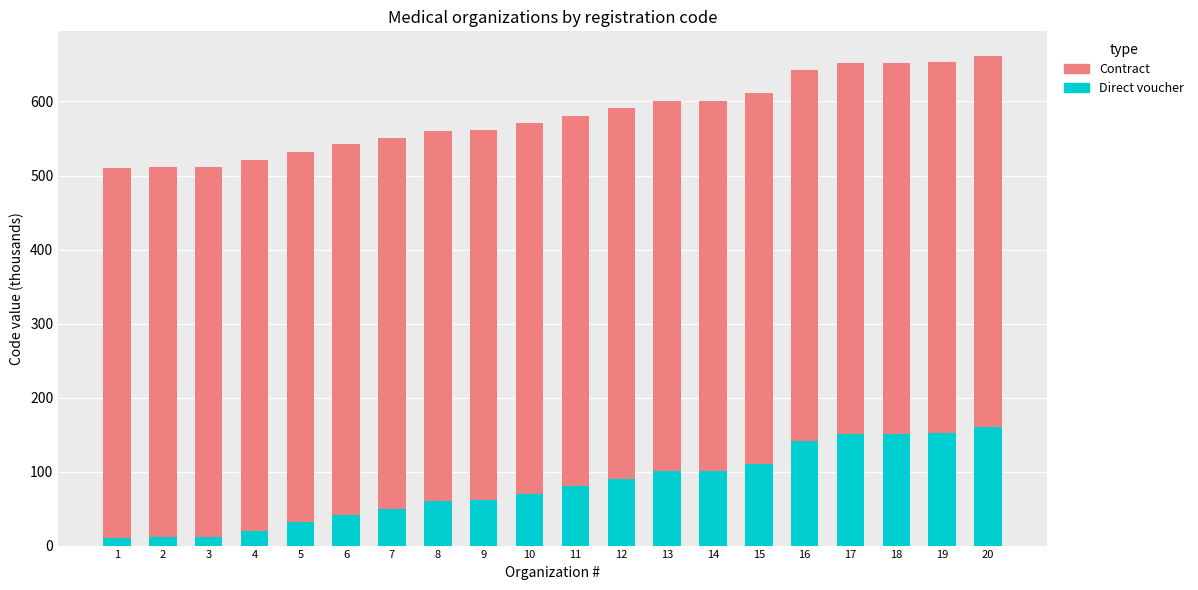

What are all the series names shown in the legend?

Contract, Direct voucher